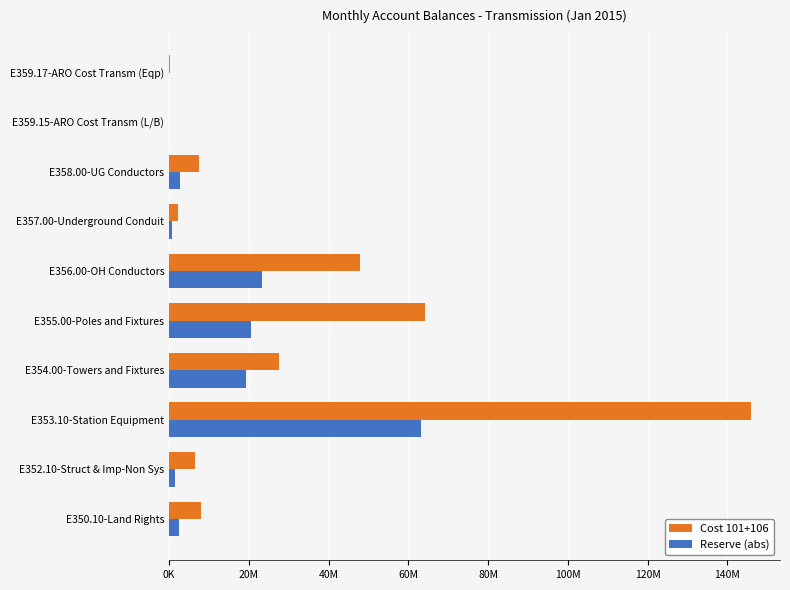

What are all the series names shown in the legend?

Cost 101+106, Reserve (abs)